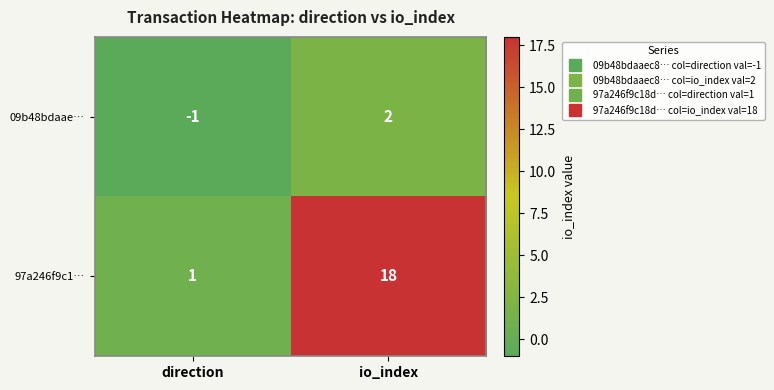

What is the sum of the 97a246f9c1… values at direction and io_index?

19